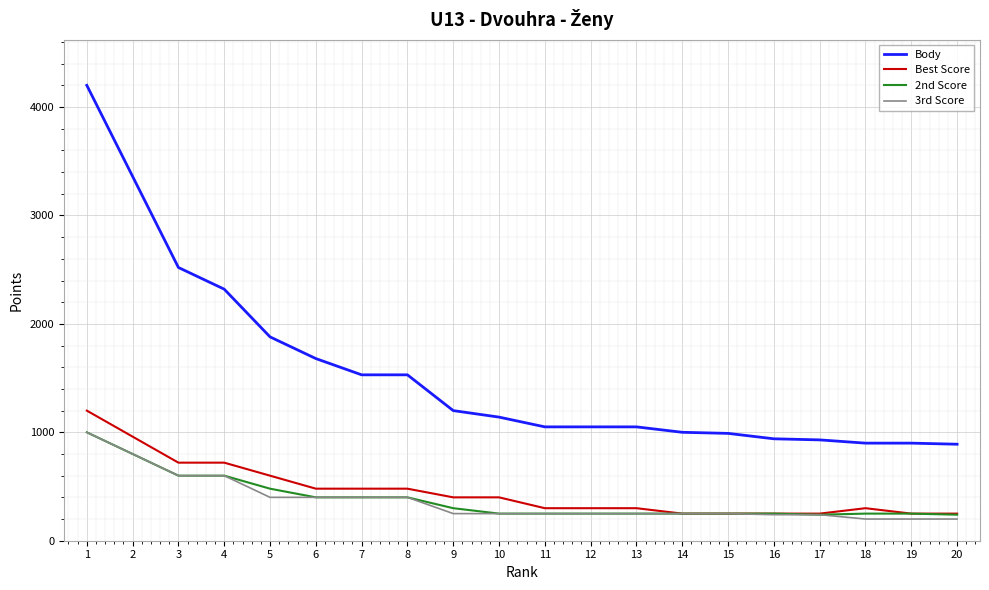

The value of Best Score at 16 is 250. True or false?

True